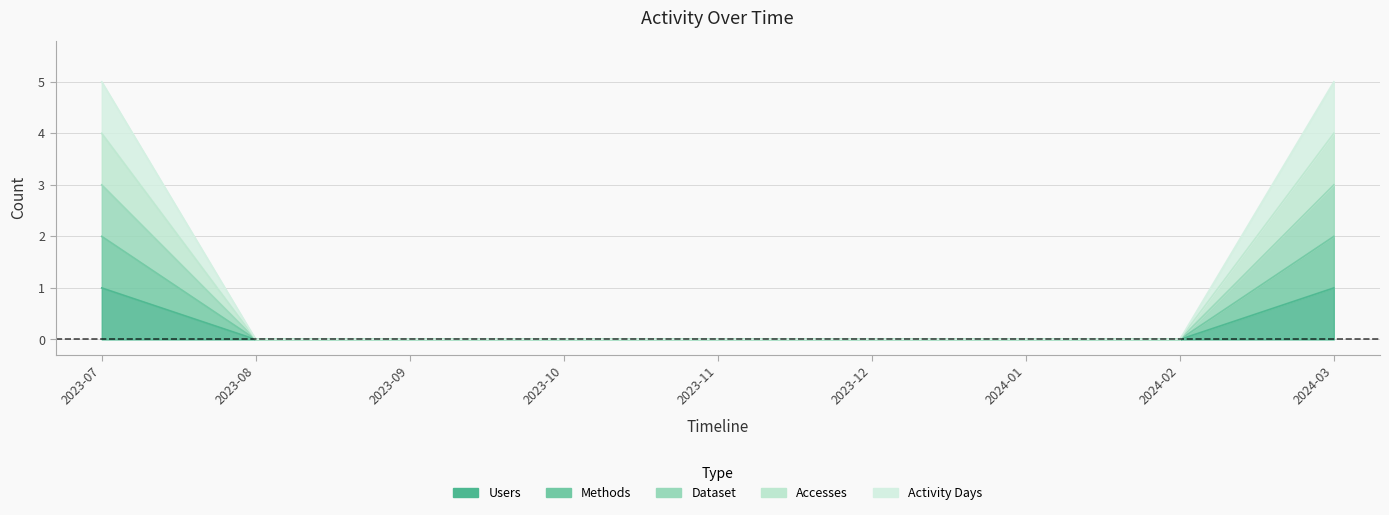

Rank the series by their average value, from highest to lowest.

Activity Days, Accesses, Dataset, Methods, Users